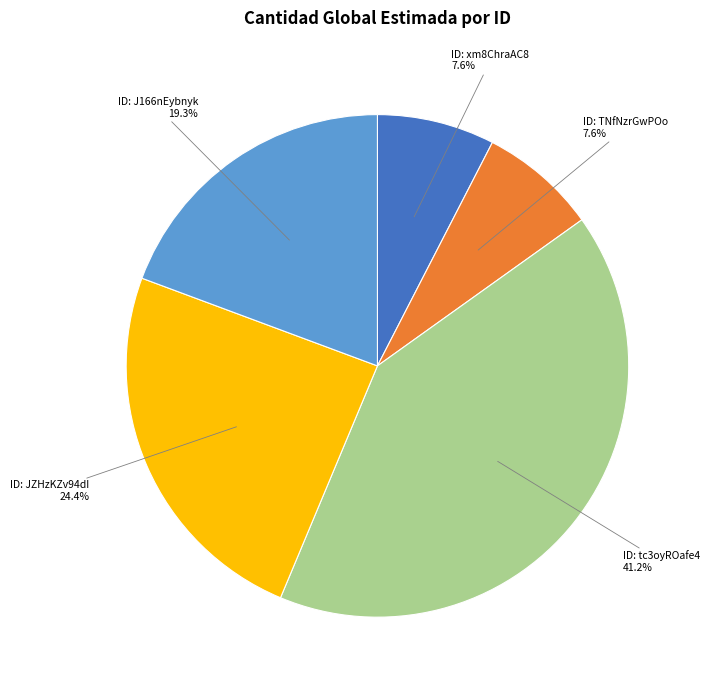

Does any single category account for the majority?

No